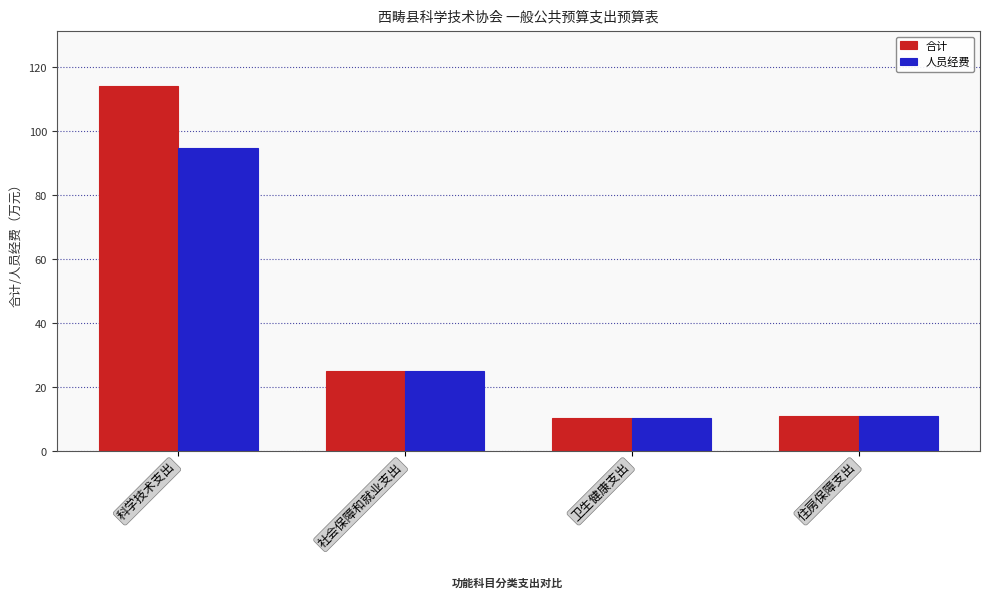

What is the difference between the 人员经费 values at 社会保障和就业支出 and 卫生健康支出?

14.8